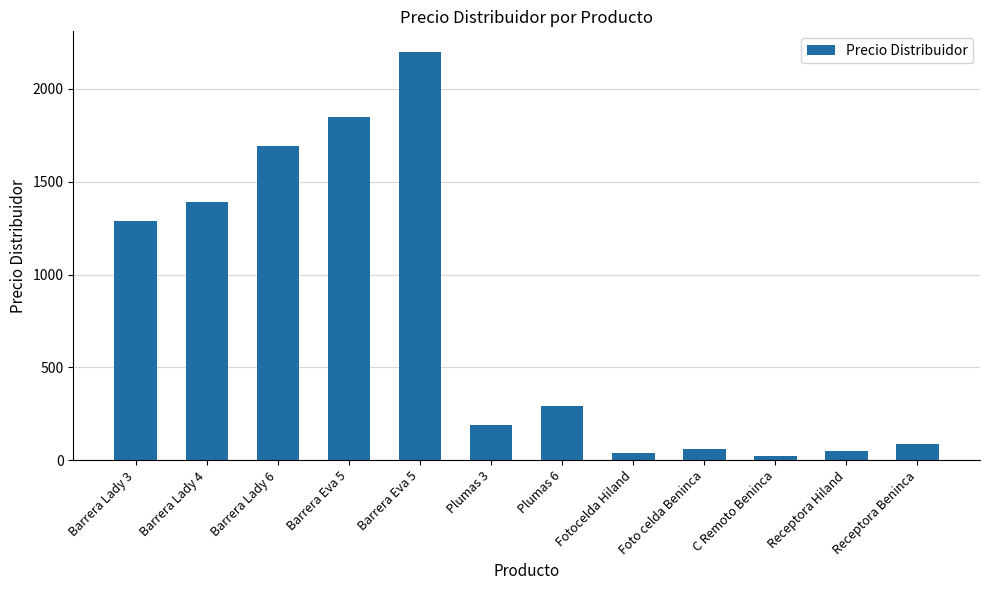

At which label does the data first exceed 290?

Barrera Lady 3